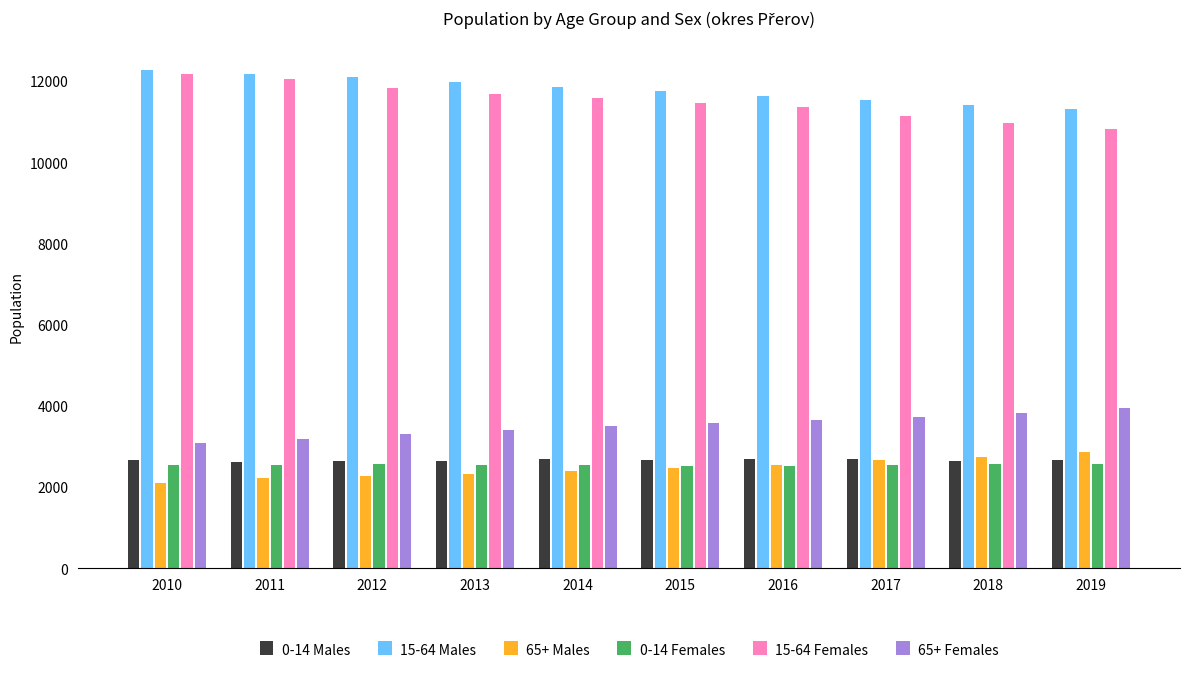

At how many categories does at least one series exceed 10384?

10